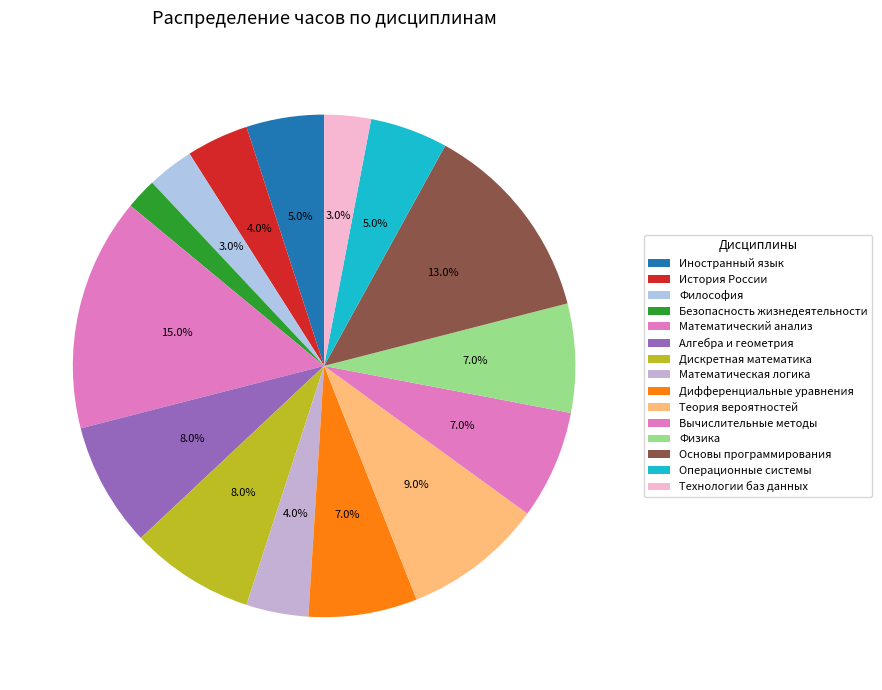

To the nearest percent, what portion does Физика represent?

7%